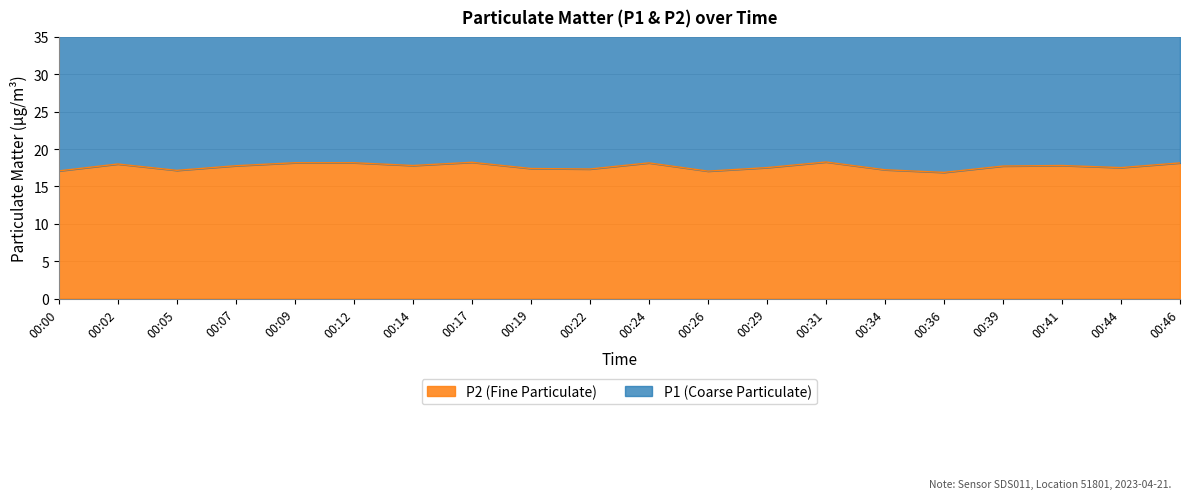

Rank the series at 00:17 from highest to lowest value.

P1, P2